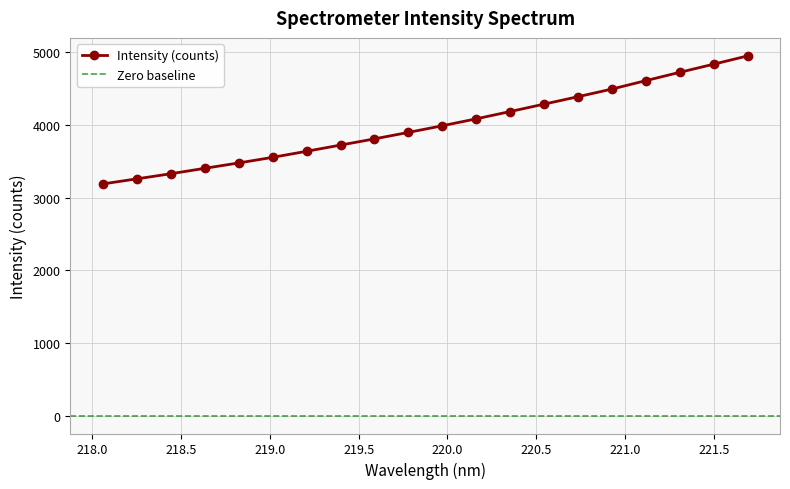

What is the approximate value at 221.1174?

4609.5